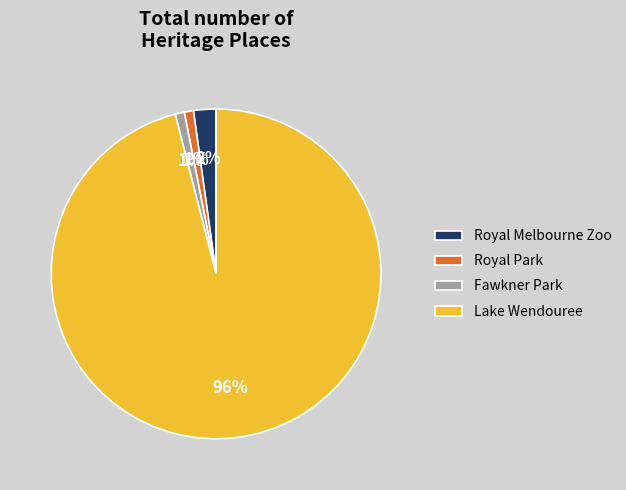

Is it true that Lake Wendouree is 96% of the pie?

True